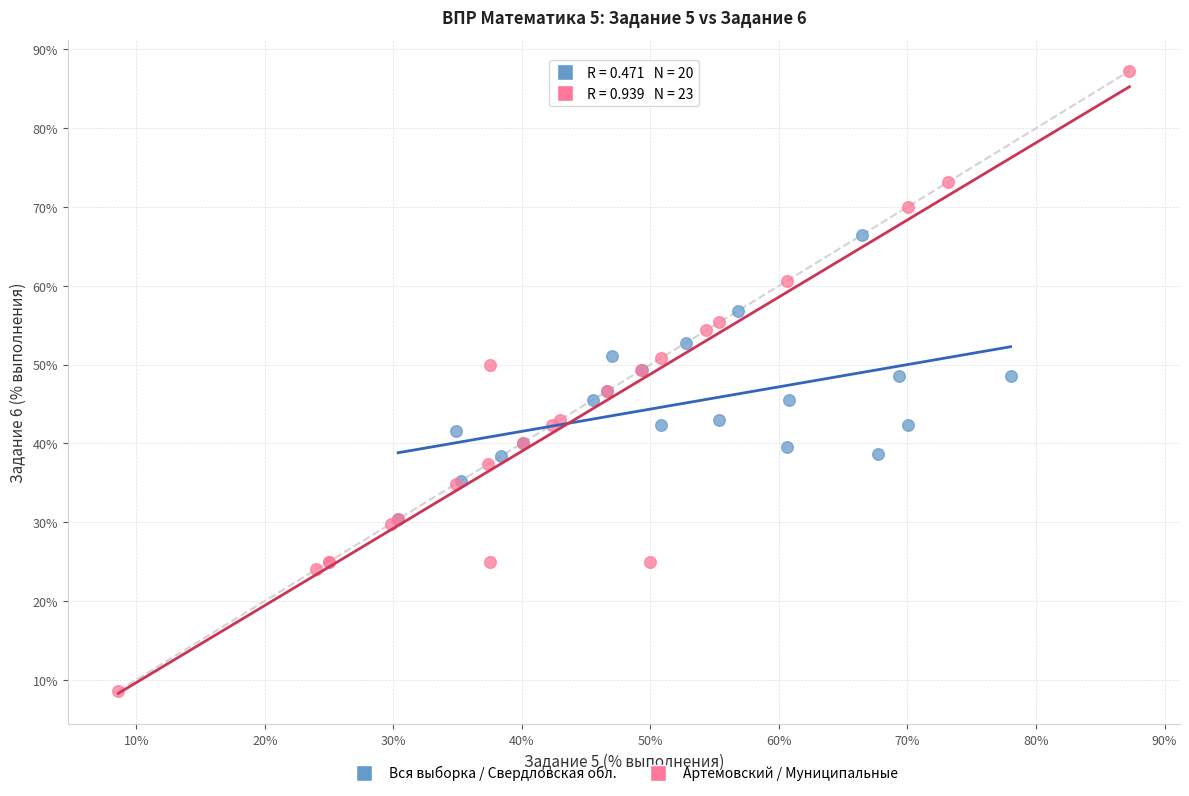

Which series contains the highest Y value?

Артемовский / Муниципальные